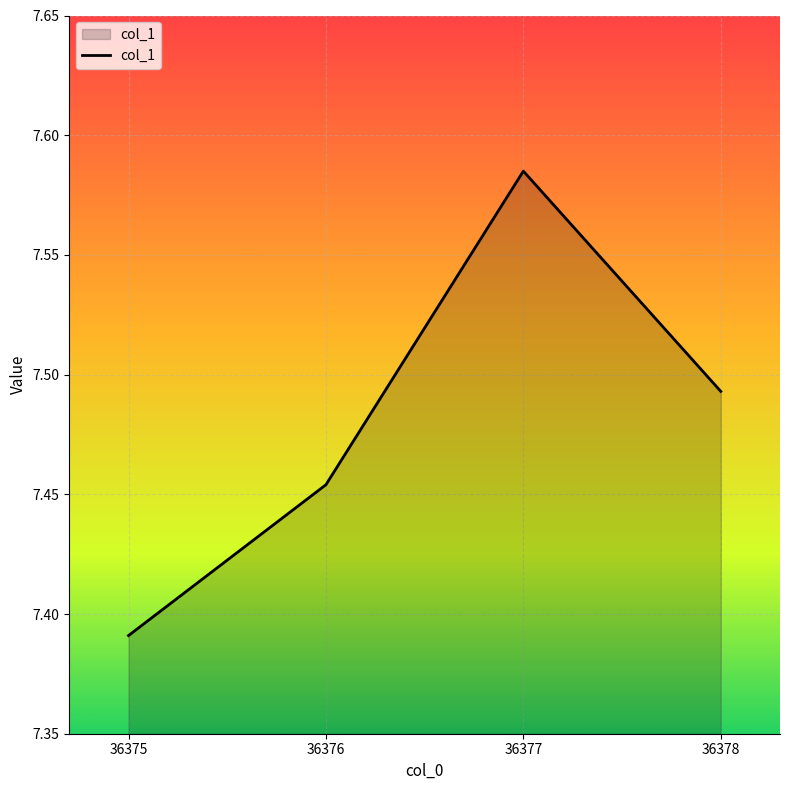

Rank the categories by value from lowest to highest.

36375, 36376, 36378, 36377